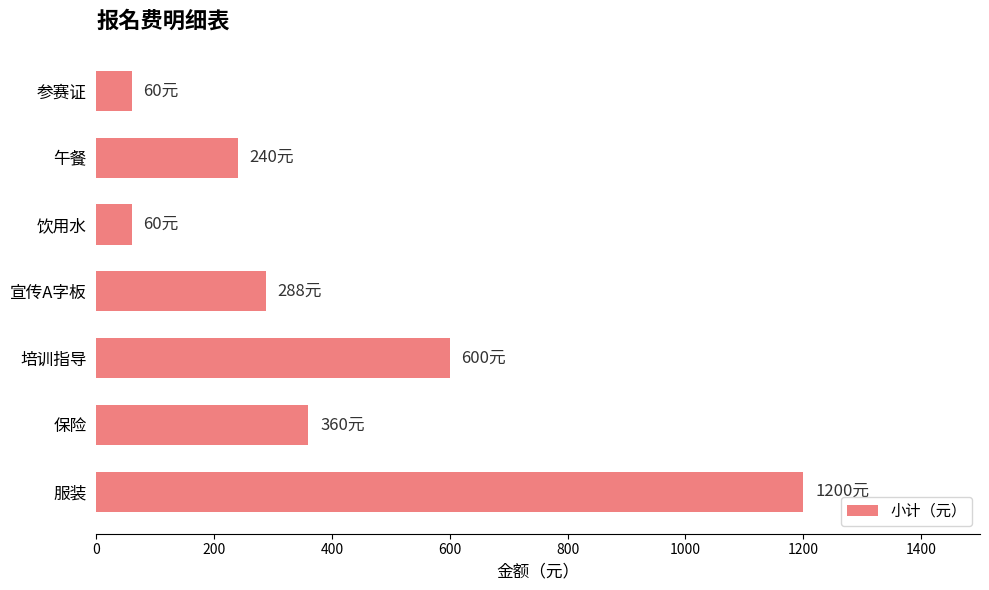

How many categories are shown in the chart?

7